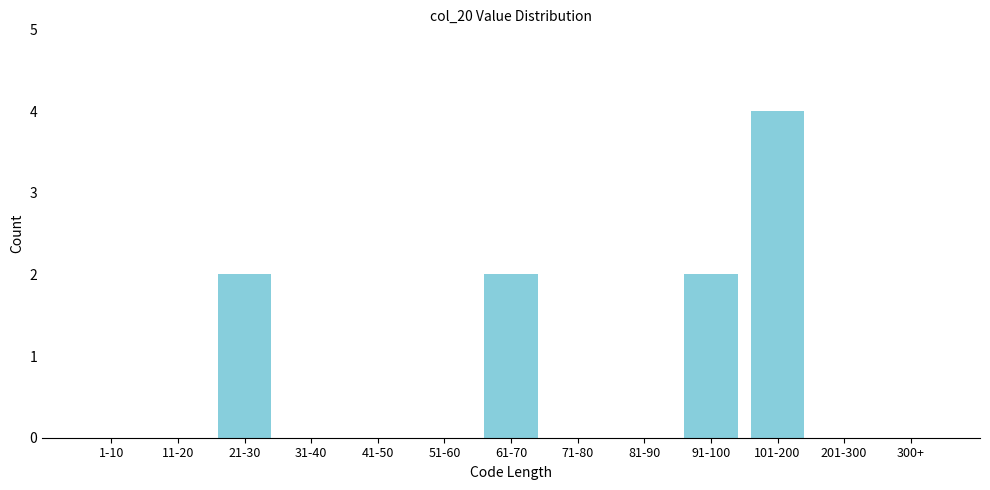

Reading right to left, extract all data points from this chart.

300+=0	201-300=0	101-200=4	91-100=2	81-90=0	71-80=0	61-70=2	51-60=0	41-50=0	31-40=0	21-30=2	11-20=0	1-10=0